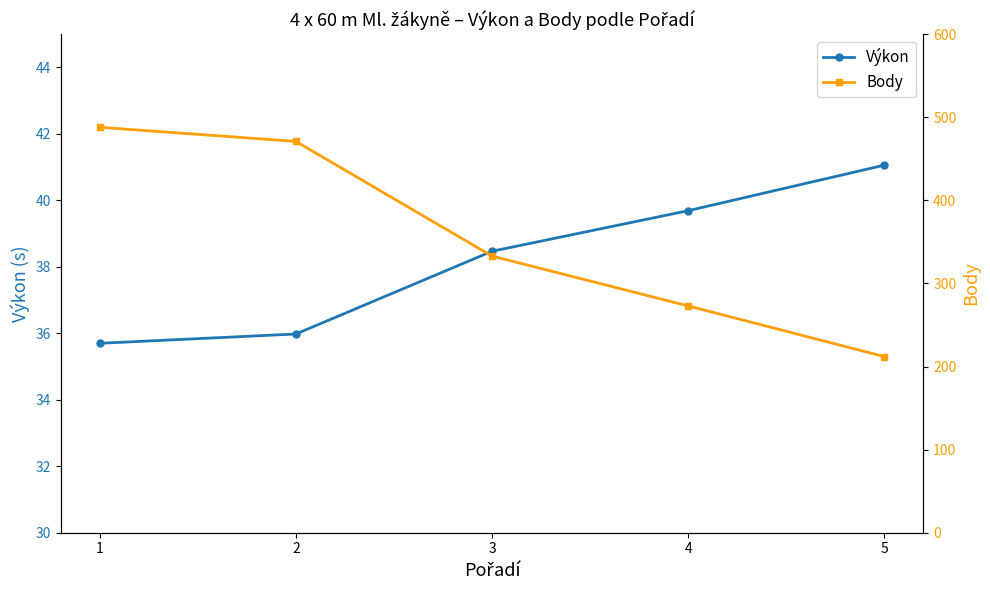

Reading left to right, transcribe all the data shown in this chart.

Výkon: 1=35.7	2=36.0	3=38.5	4=39.7	5=41.1
Body: 1=488.0	2=471.0	3=333.0	4=273.0	5=212.0